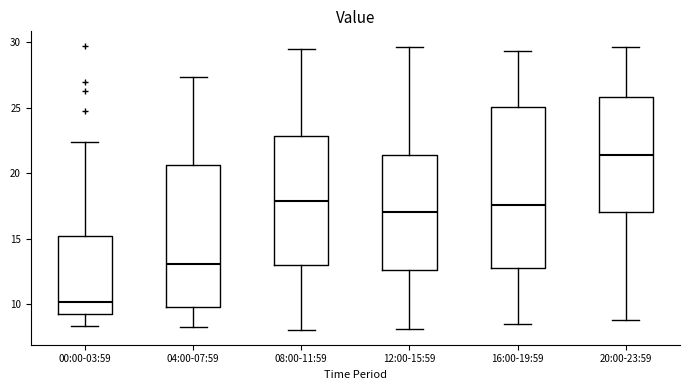

Reading left to right, transcribe this box plot: for each box, give where its median line is, the range the box spans, and where its two whiskers end, as read against the y-axis. The values are not printed on the chart, so give them approximately, as read against the axis.

00:00-03:59: median 10.0, box 9.5 to 15.0, whiskers 8.5 to 22.5
04:00-07:59: median 13.0, box 10.0 to 20.5, whiskers 8.5 to 27.5
08:00-11:59: median 18.0, box 13.0 to 23.0, whiskers 8.0 to 29.5
12:00-15:59: median 17.0, box 12.5 to 21.5, whiskers 8.0 to 29.5
16:00-19:59: median 17.5, box 13.0 to 25.0, whiskers 8.5 to 29.5
20:00-23:59: median 21.5, box 17.0 to 26.0, whiskers 9.0 to 29.5